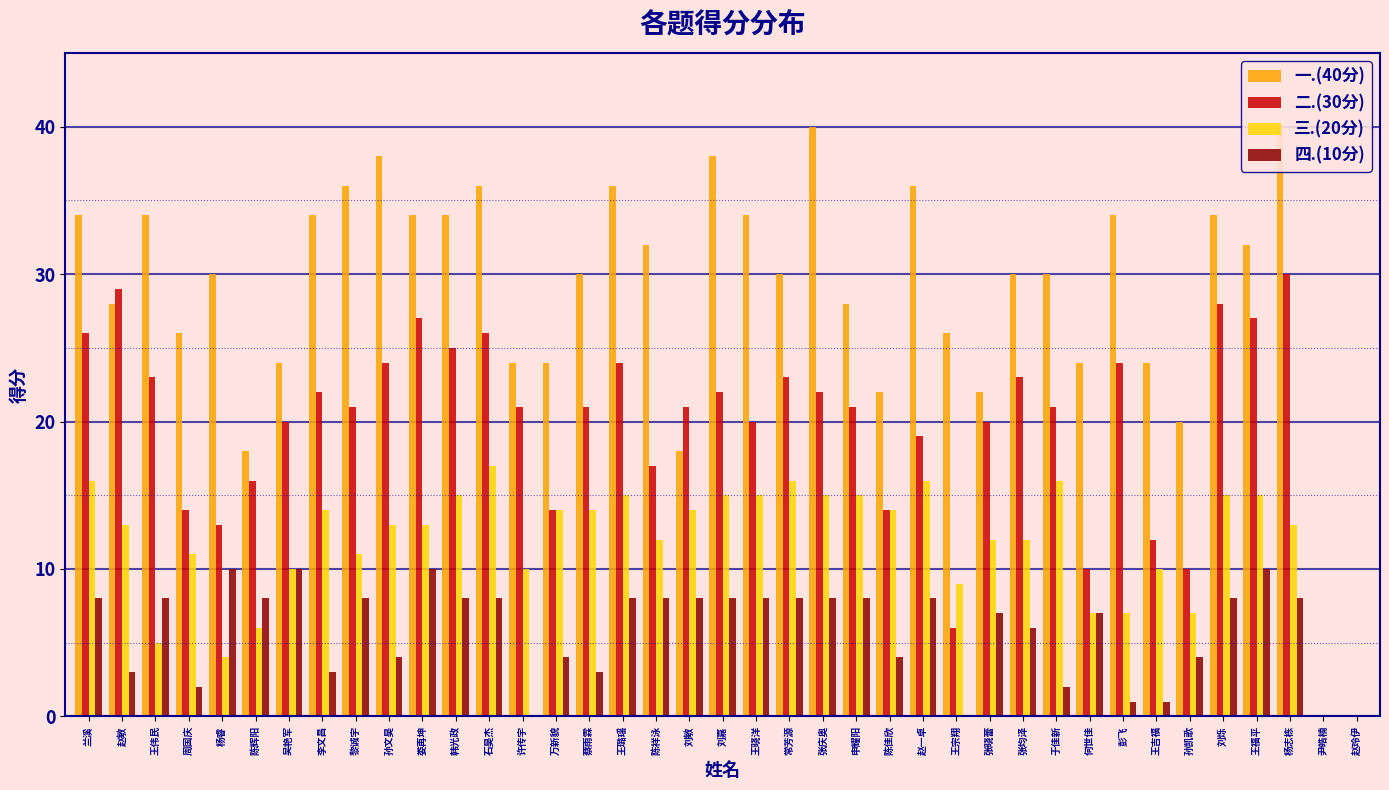

Is the value of 一.(40分) at 黎诚宇 greater than the value of 四.(10分) at 张晓蕾?

Yes